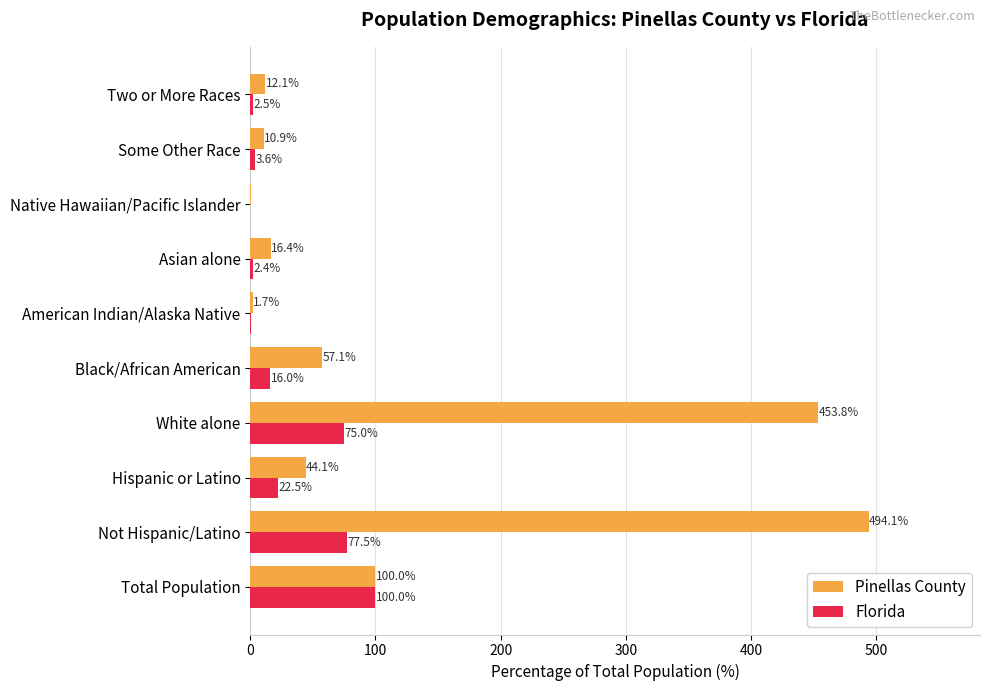

What is the greatest value displayed?

494.1